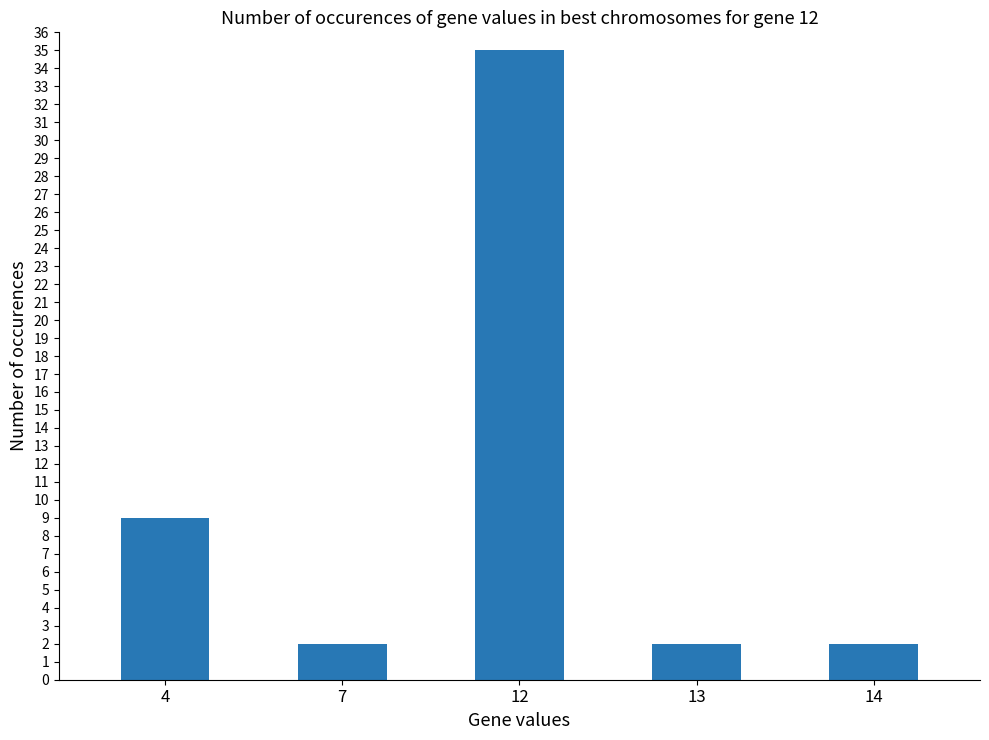

What is the value of the 3rd bar from the left?

35